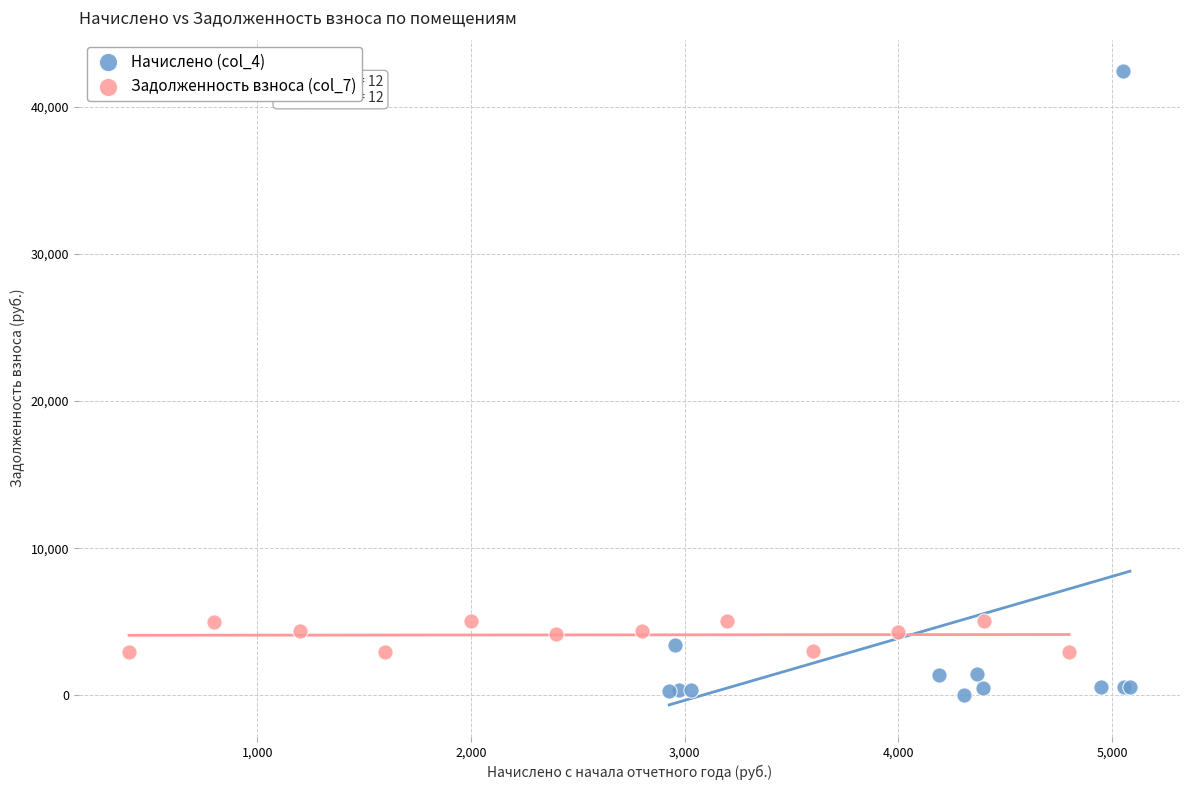

What are all the series names shown in the legend?

Начислено (col_4), Задолженность взноса (col_7)